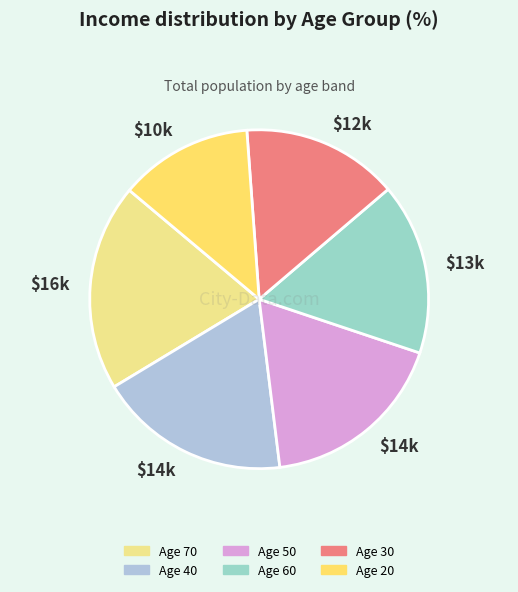

Count the number of slices in the pie.

6